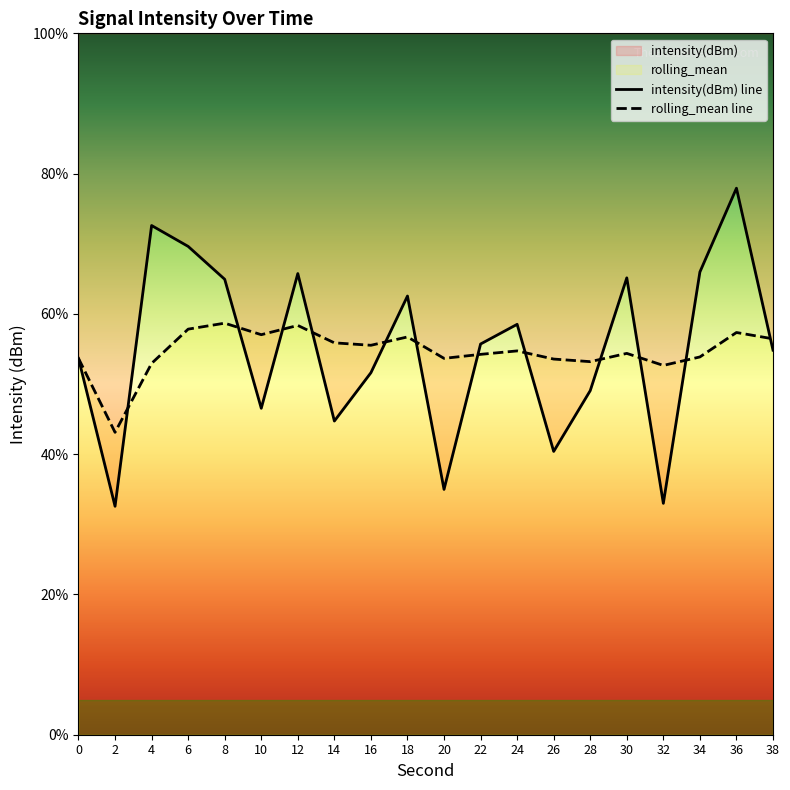

Is the value of intensity(dBm) line at 30 greater than the value of rolling_mean line at 38?

Yes